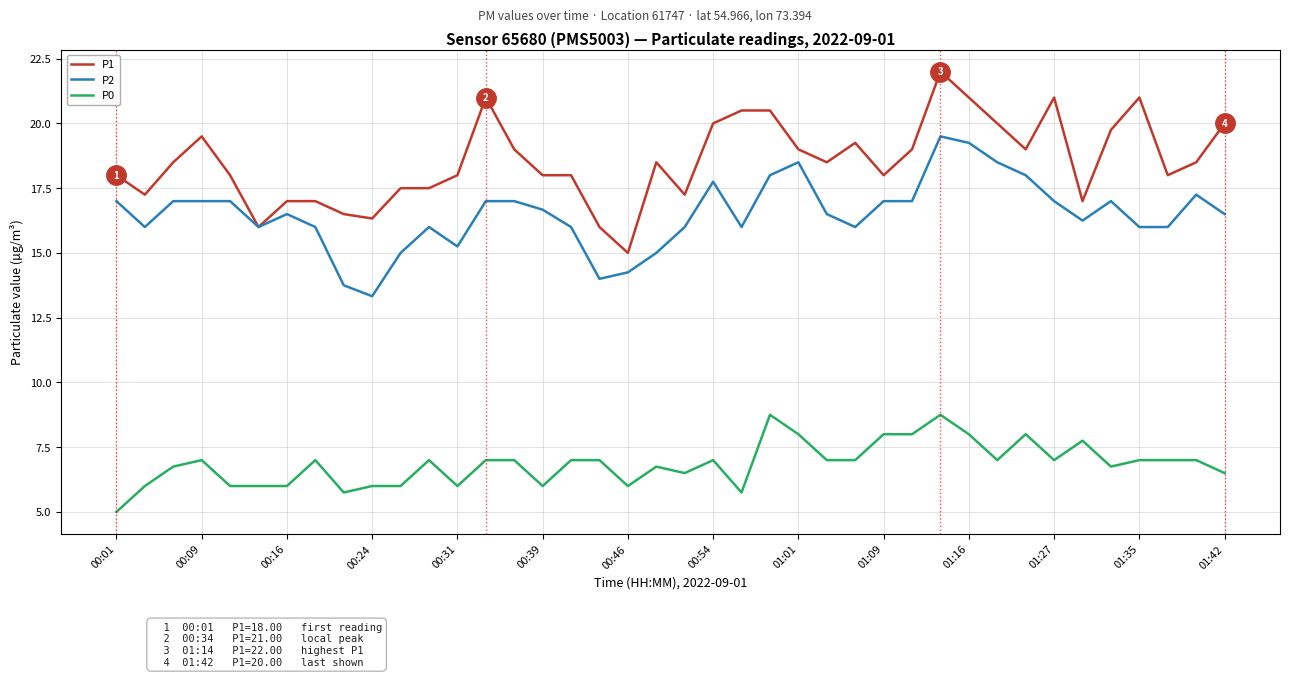

What is the maximum value for P1?

22.0